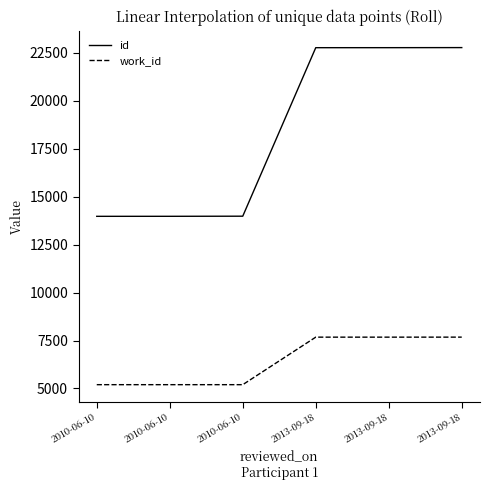

What is the spread (max minus min) of values at 2013-09-18?

15100